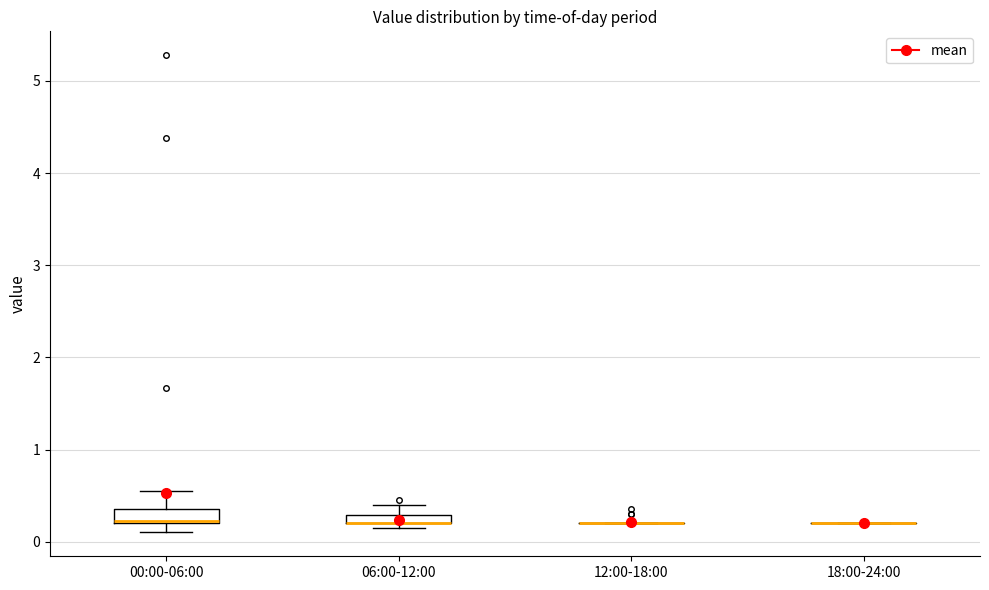

Where does the upper whisker of the box for 00:00-06:00 end on the y-axis? The values are not printed on the chart, so give them approximately, as read against the axis.

0.6